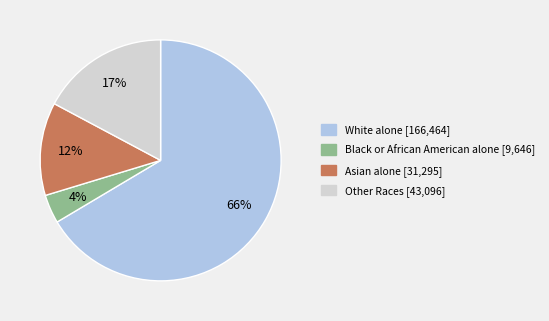

Which has a higher value, Asian alone or Other Races?

Other Races